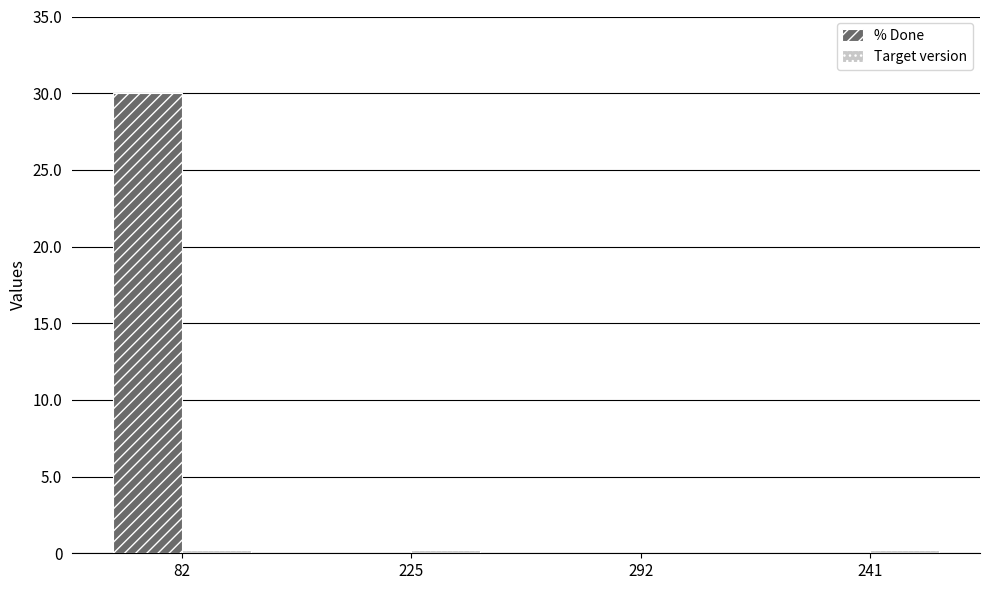

How many % Done values are between 0 and 30?

4